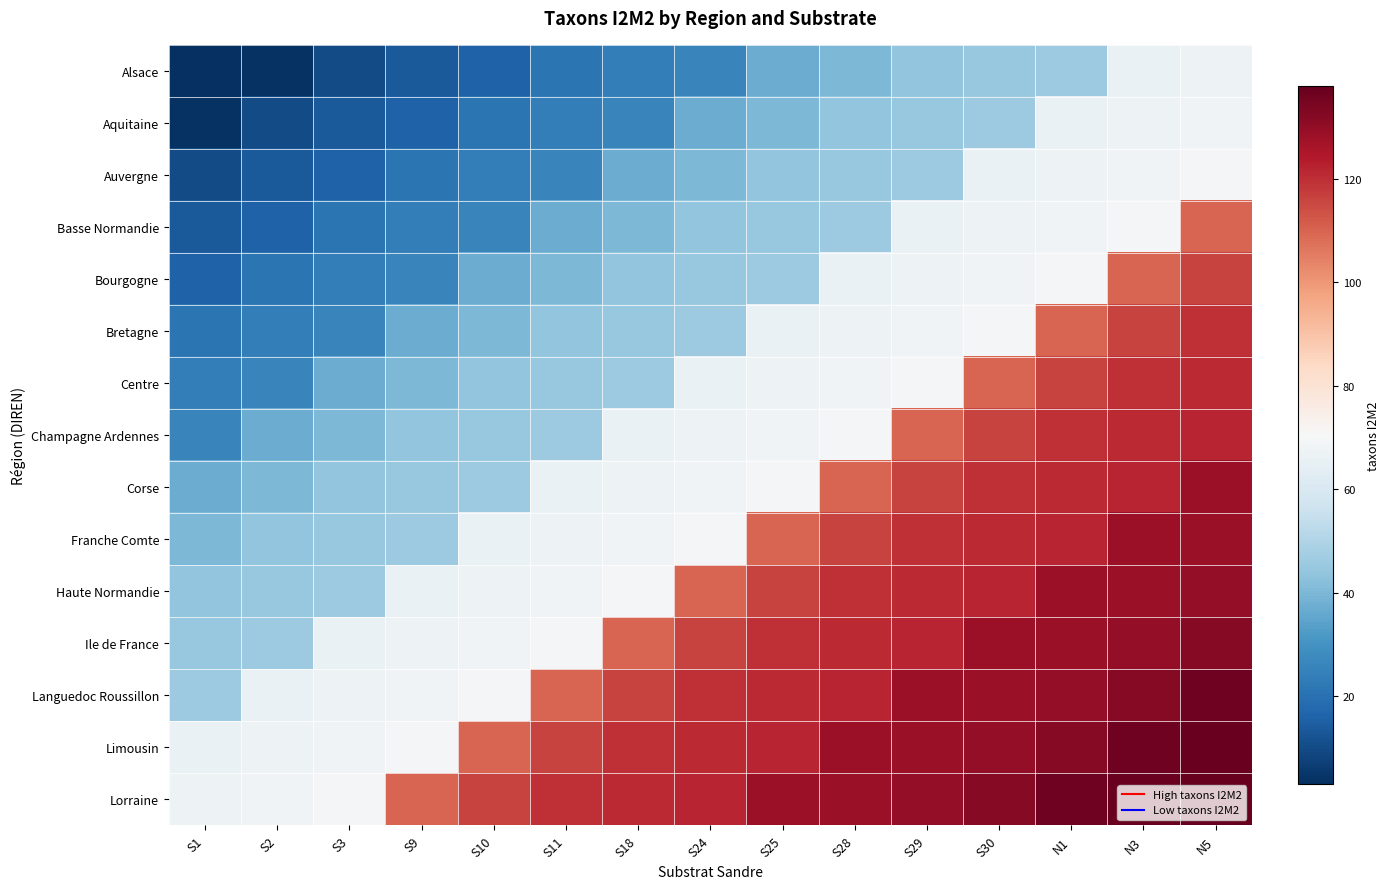

Rank the series by their maximum value, from highest to lowest.

Lorraine, Limousin, Languedoc Roussillon, Ile de France, Haute Normandie, Franche Comte, Corse, Champagne Ardennes, Centre, Bretagne, Bourgogne, Basse Normandie, Auvergne, Aquitaine, Alsace